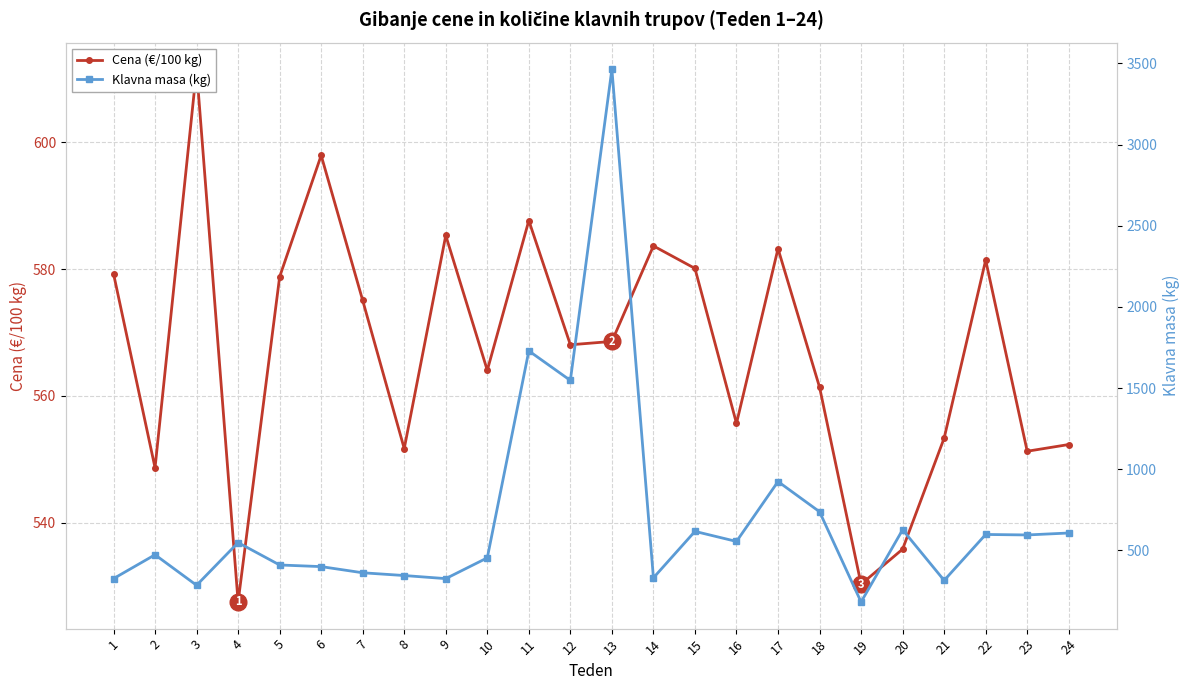

What is the minimum value shown in the chart?

182.0